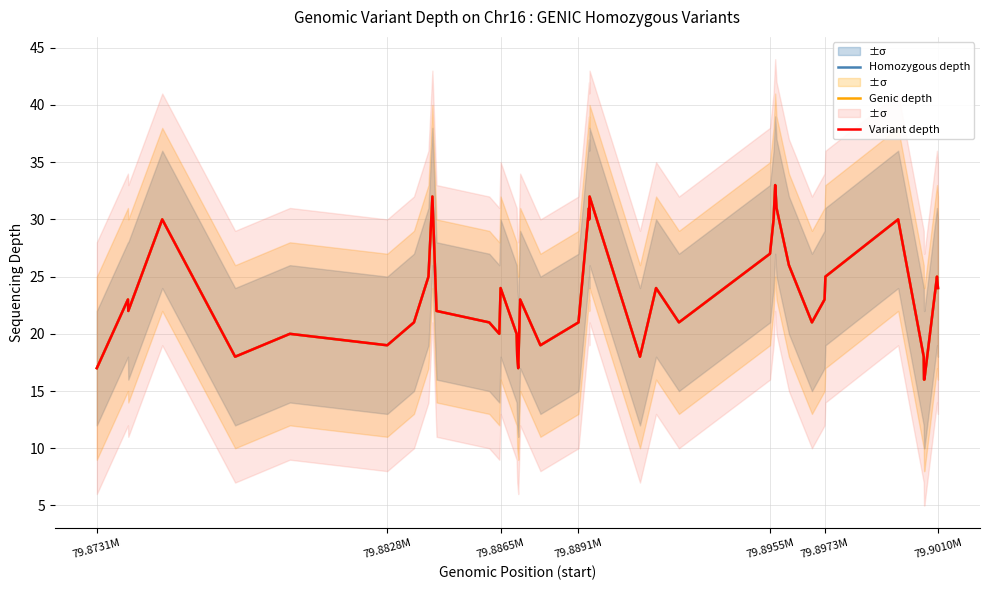

Reading right to left, what are all the values shown in this chart?

Homozygous depth: 24	25	16	16	18	30	25	23	21	26	31	33	30	27	21	24	18	32	30	31	21	19	23	17	18	20	24	20	21	22	32	25	21	19	20	18	30	22	23	17
Genic depth: 24	25	16	16	18	30	25	23	21	26	31	33	30	27	21	24	18	32	30	31	21	19	23	17	18	20	24	20	21	22	32	25	21	19	20	18	30	22	23	17
Variant depth: 24	25	16	16	18	30	25	23	21	26	31	33	30	27	21	24	18	32	30	31	21	19	23	17	18	20	24	20	21	22	32	25	21	19	20	18	30	22	23	17